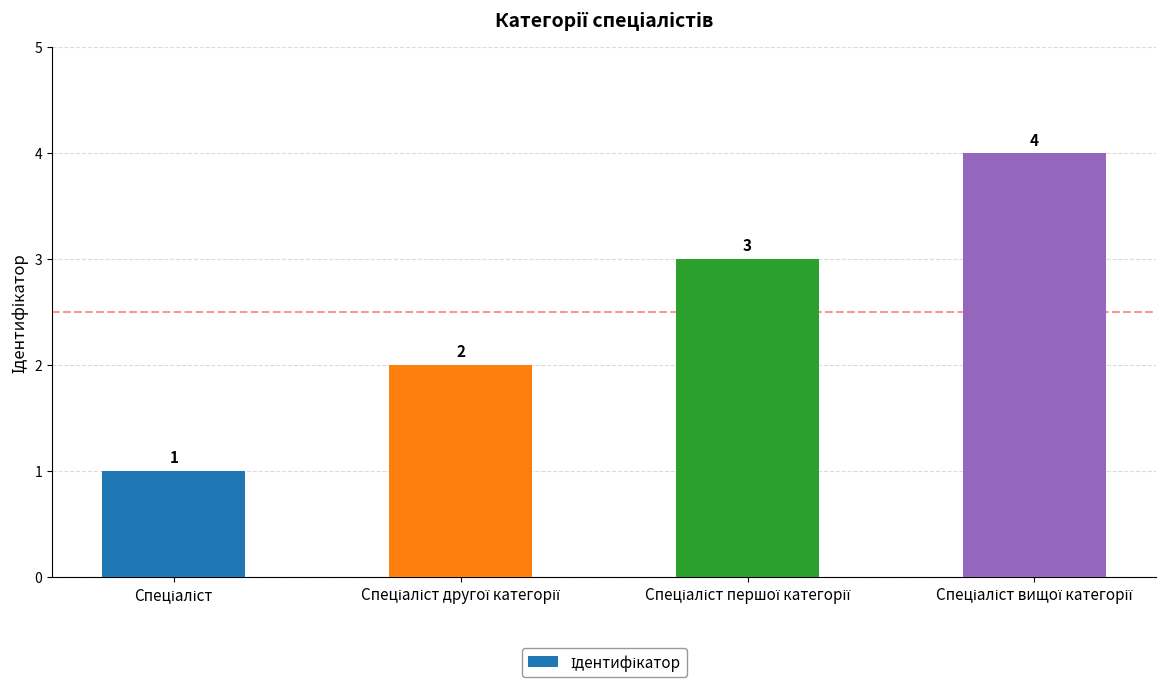

What is the sum of all values?

10